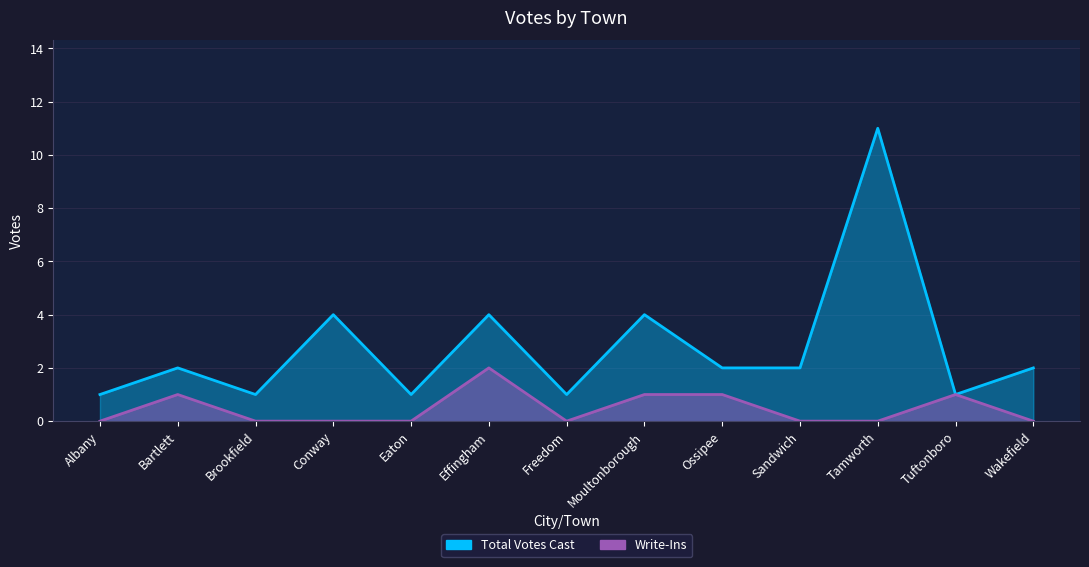

What is the label of the 7th point from the right?

Freedom